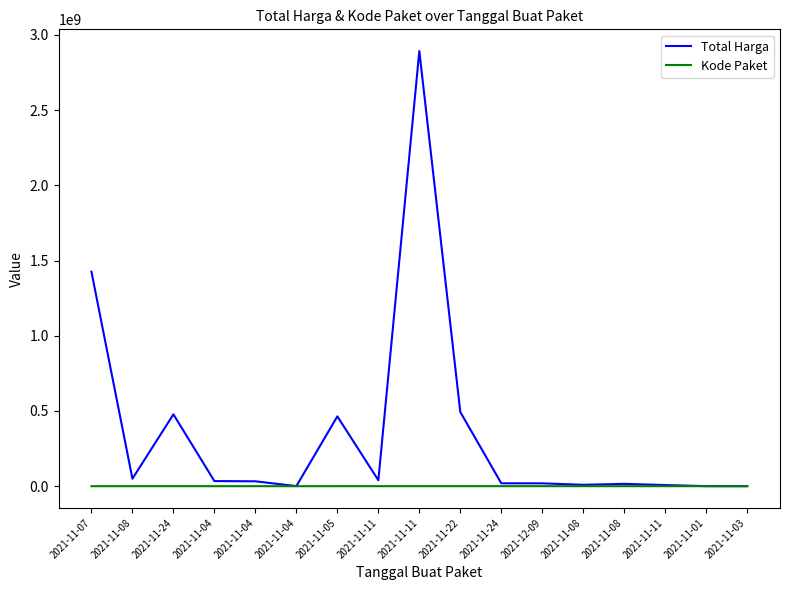

At how many categories does at least one series exceed 1536195963?

1